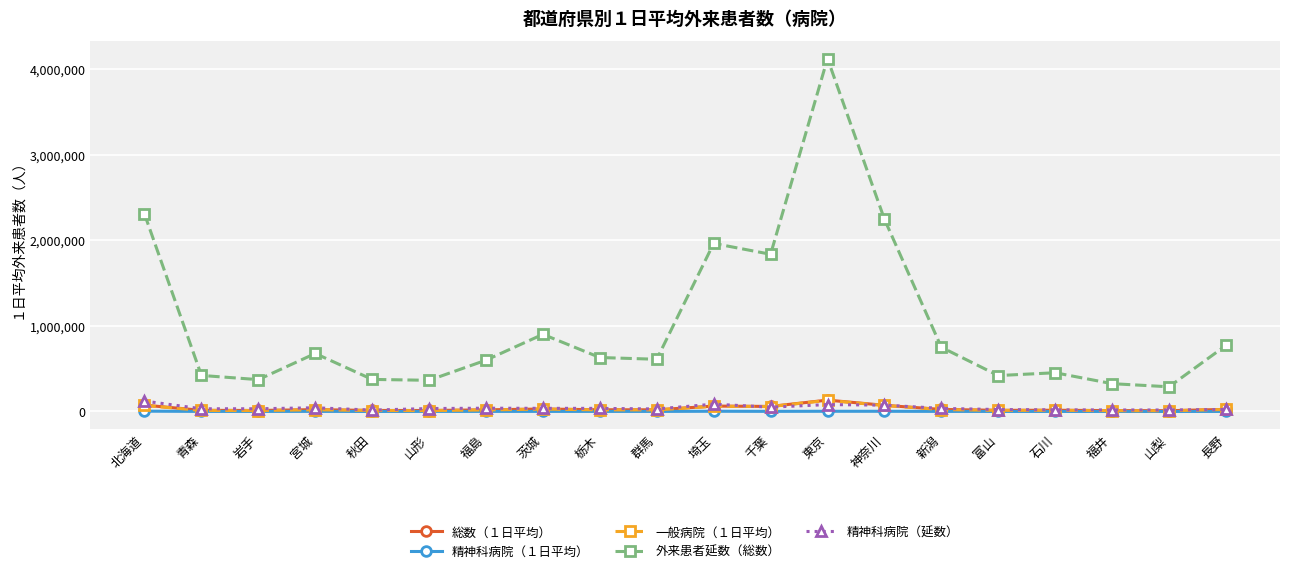

True or false: 精神科病院（延数） and 総数（１日平均） intersect in this chart.

True